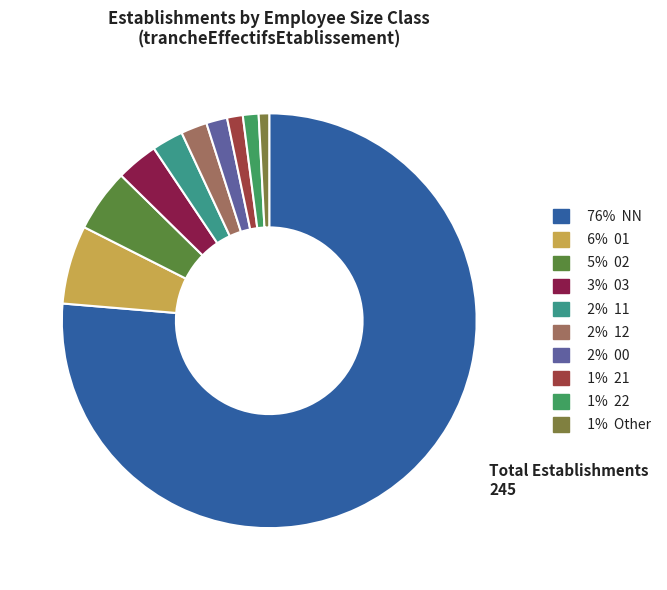

How many segments does this pie chart have?

10